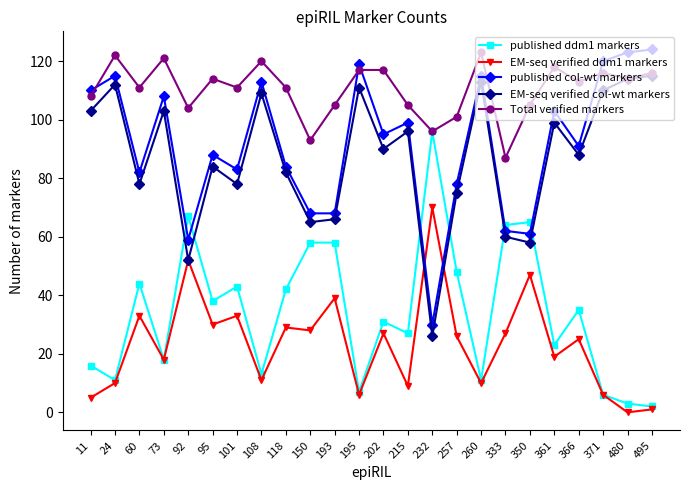

The Total verified markers series shows 24 at 92. True or false?

False